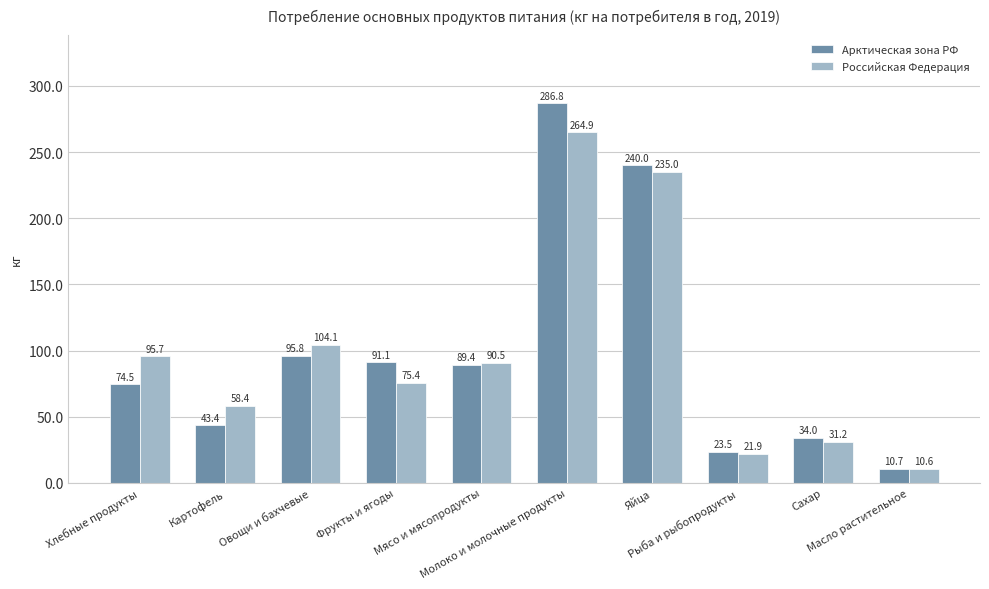

Rank the series by their average value, from highest to lowest.

Арктическая зона РФ, Российская Федерация